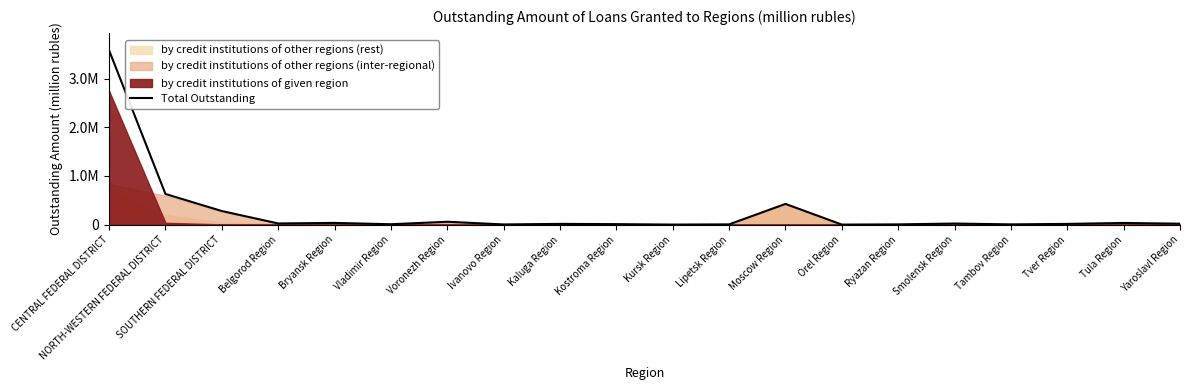

Is it true that the value at SOUTHERN FEDERAL DISTRICT is 279455?

True